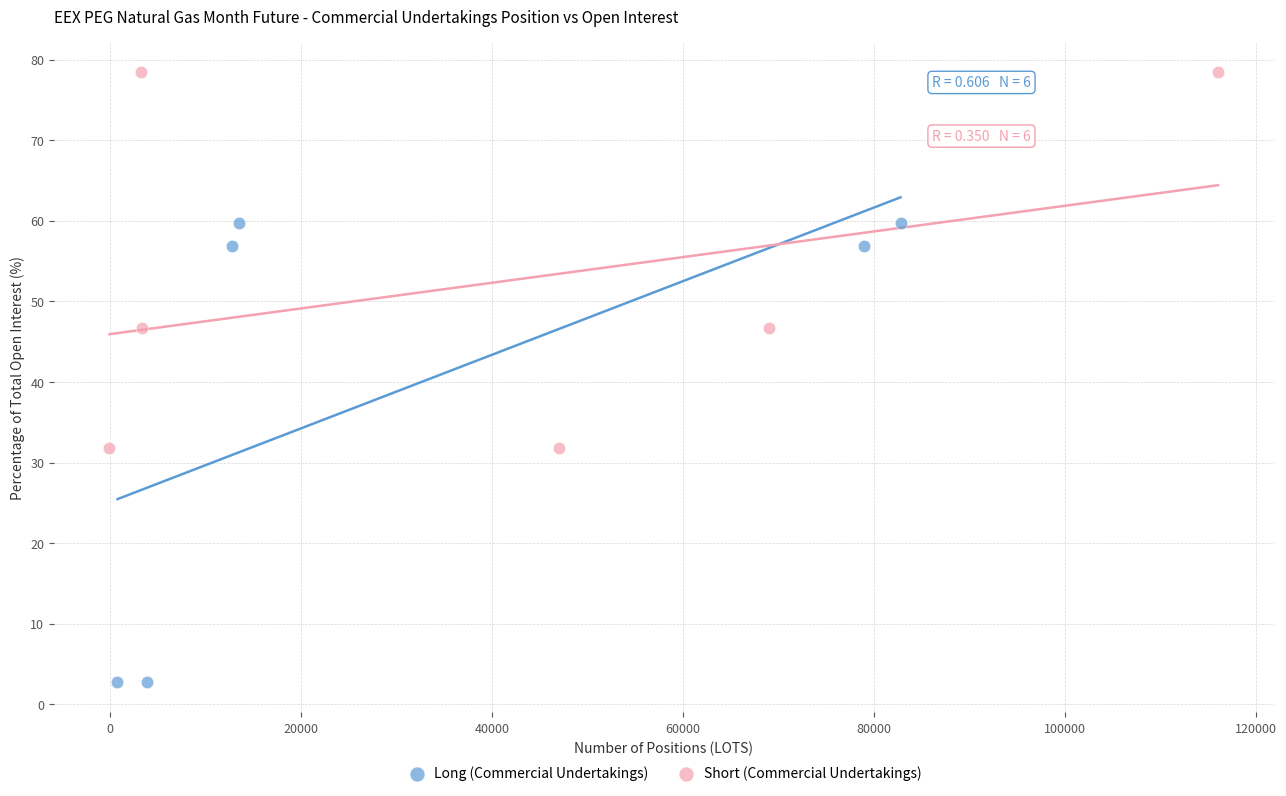

Which series reaches the minimum Y coordinate?

Long (Commercial Undertakings)